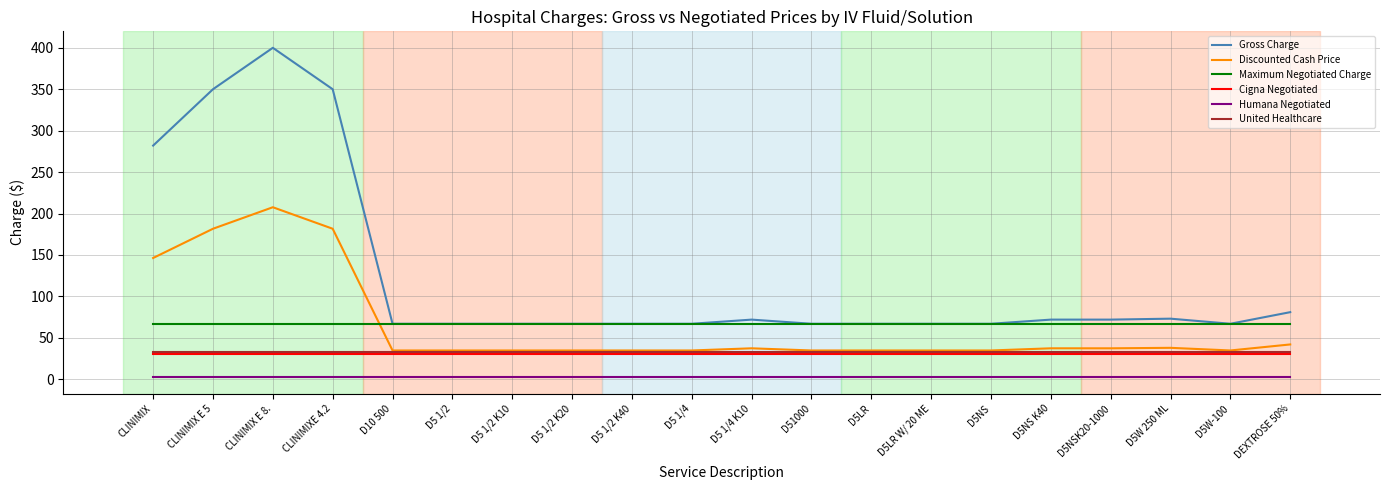

True or false: Humana Negotiated and United Healthcare intersect in this chart.

False